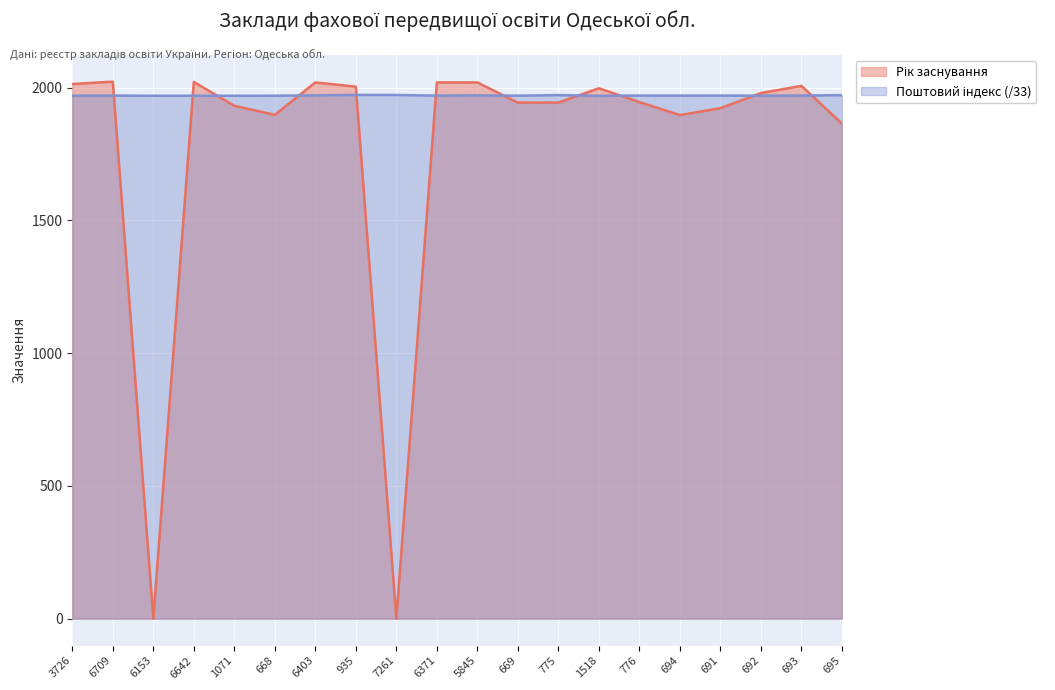

What is the label of the 11th point from the right?

6371